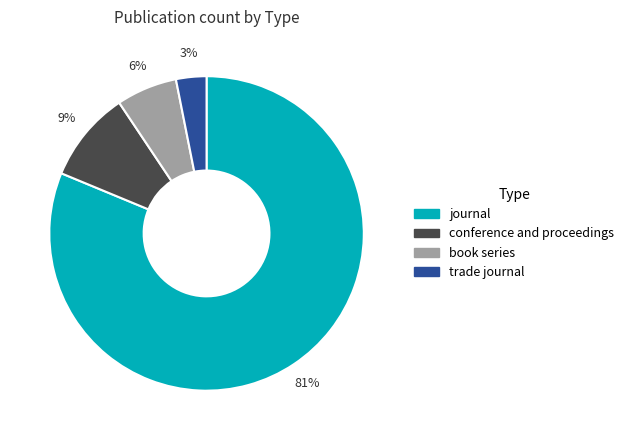

Approximately how many times larger is the value at book series compared to trade journal?

2.0